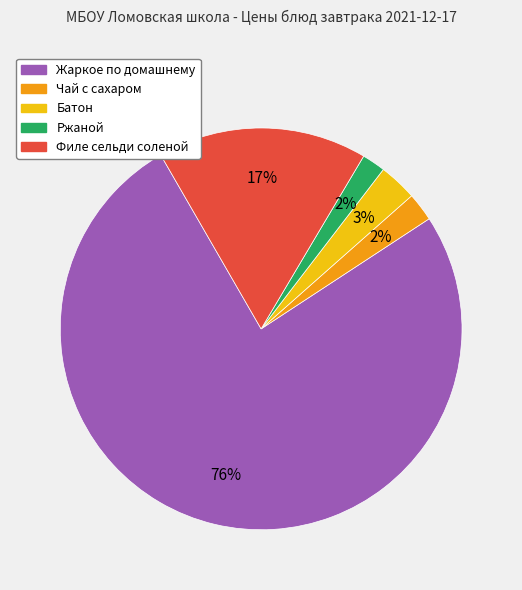

To the nearest percent, what percentage of the pie is Ржаной?

2%